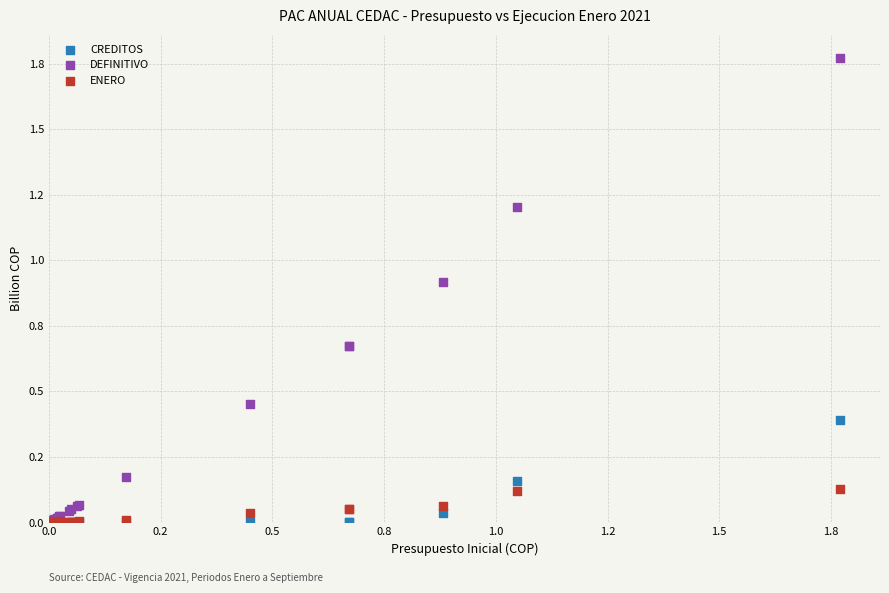

What are all the series names shown in the legend?

CREDITOS, DEFINITIVO, ENERO